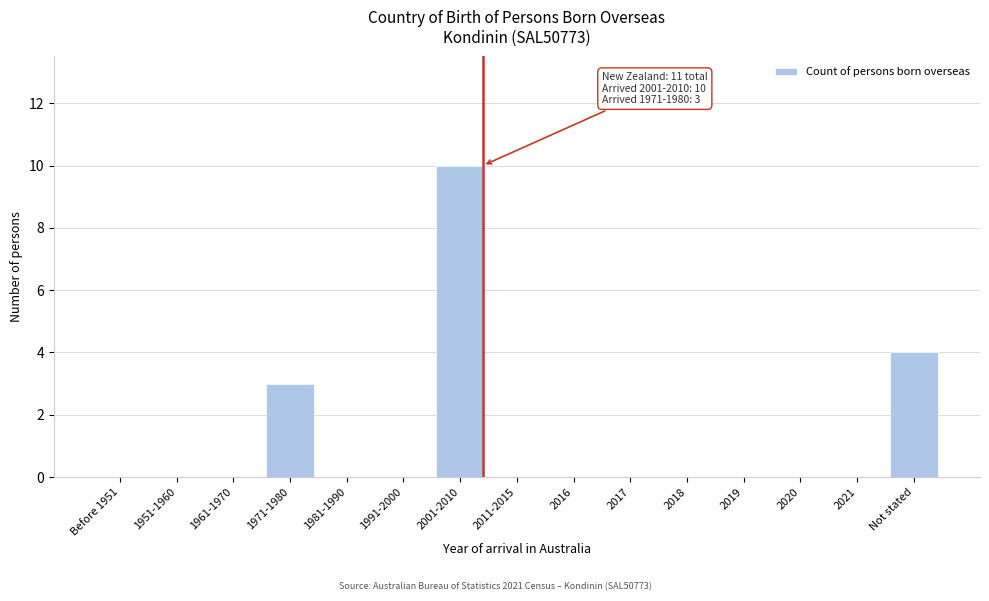

Reading right to left, list all the values displayed in this chart.

Not stated=4	2021=0	2020=0	2019=0	2018=0	2017=0	2016=0	2011-2015=0	2001-2010=10	1991-2000=0	1981-1990=0	1971-1980=3	1961-1970=0	1951-1960=0	Before 1951=0